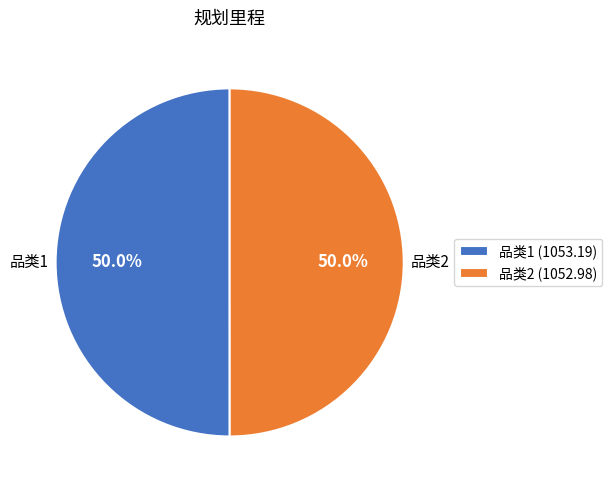

What is the ratio of the value at 品类1 to the value at 品类2?

1.0